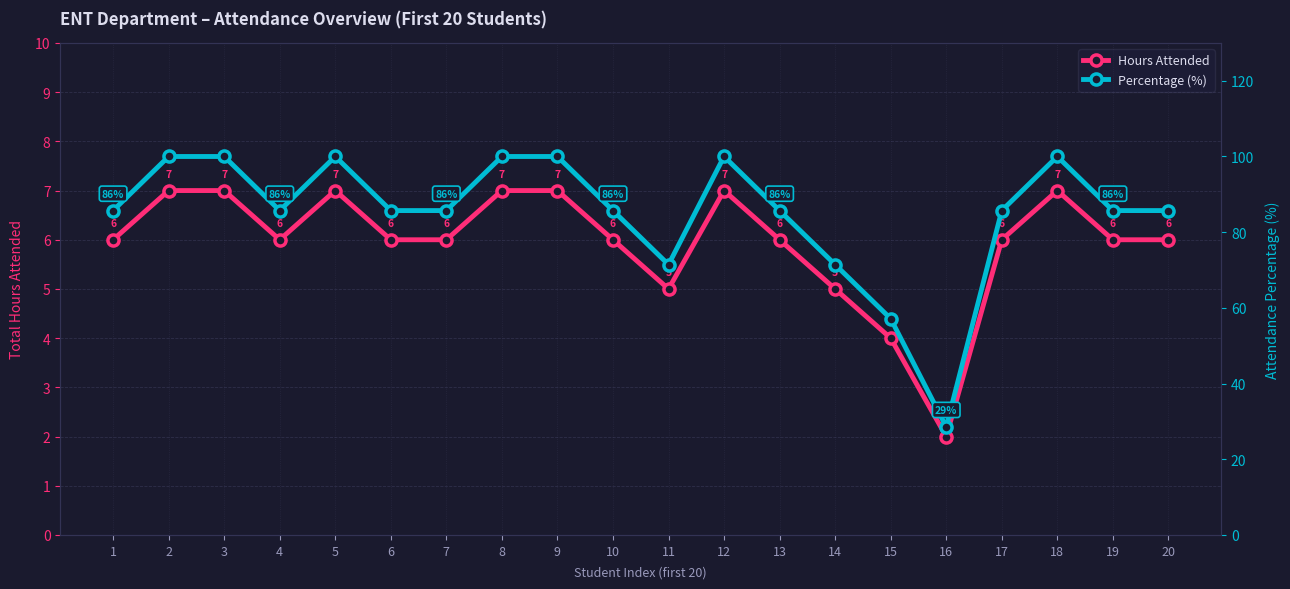

How many data points in Hours Attended are above 6?

7